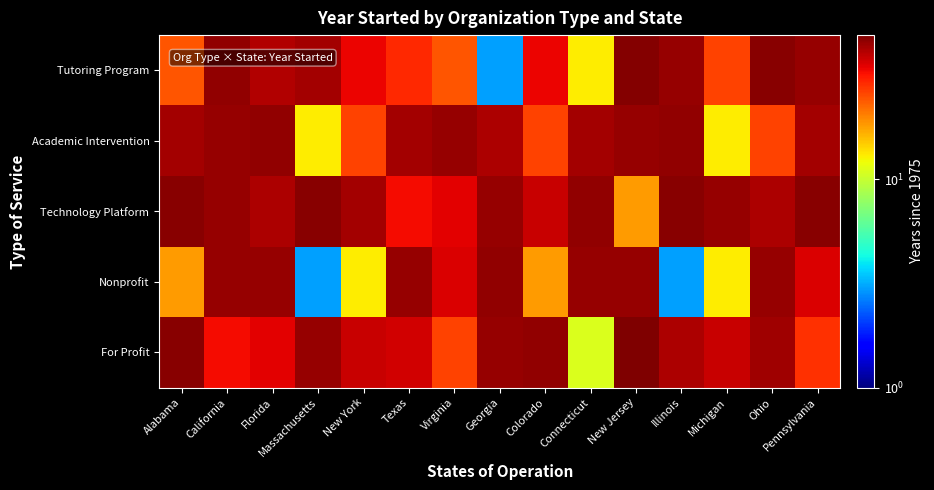

Reading left to right, extract all data points from this chart.

Tutoring Program: Alabama=24	California=46	Florida=41	Massachusetts=43	New York=34	Texas=29	Virginia=24	Georgia=3	Colorado=34	Connecticut=13	New Jersey=48	Illinois=45	Michigan=26	Ohio=47	Pennsylvania=45
Academic Intervention: Alabama=43	California=45	Florida=46	Massachusetts=13	New York=26	Texas=43	Virginia=45	Georgia=42	Colorado=26	Connecticut=43	New Jersey=45	Illinois=46	Michigan=13	Ohio=26	Pennsylvania=43
Technology Platform: Alabama=47	California=45	Florida=42	Massachusetts=47	New York=43	Texas=33	Virginia=35	Georgia=45	Colorado=38	Connecticut=46	New Jersey=18	Illinois=47	Michigan=45	Ohio=42	Pennsylvania=47
Nonprofit: Alabama=18	California=45	Florida=45	Massachusetts=3	New York=13	Texas=45	Virginia=36	Georgia=46	Colorado=18	Connecticut=45	New Jersey=45	Illinois=3	Michigan=13	Ohio=45	Pennsylvania=36
For Profit: Alabama=47	California=33	Florida=35	Massachusetts=45	New York=38	Texas=37	Virginia=26	Georgia=45	Colorado=46	Connecticut=11	New Jersey=49	Illinois=42	Michigan=38	Ohio=44	Pennsylvania=28